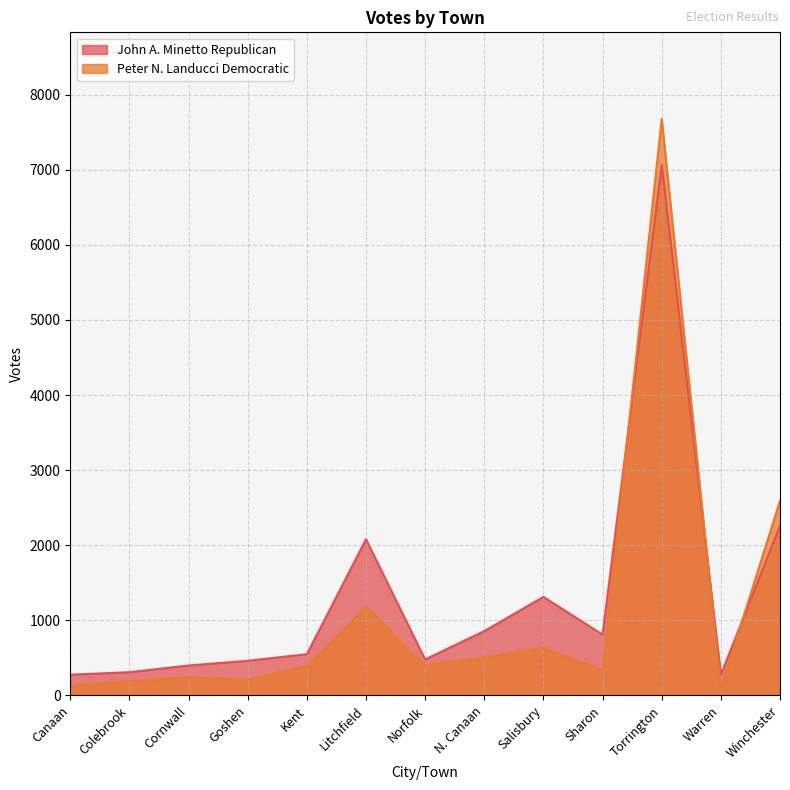

The value of Peter N. Landucci Democratic at Salisbury is 633. True or false?

True